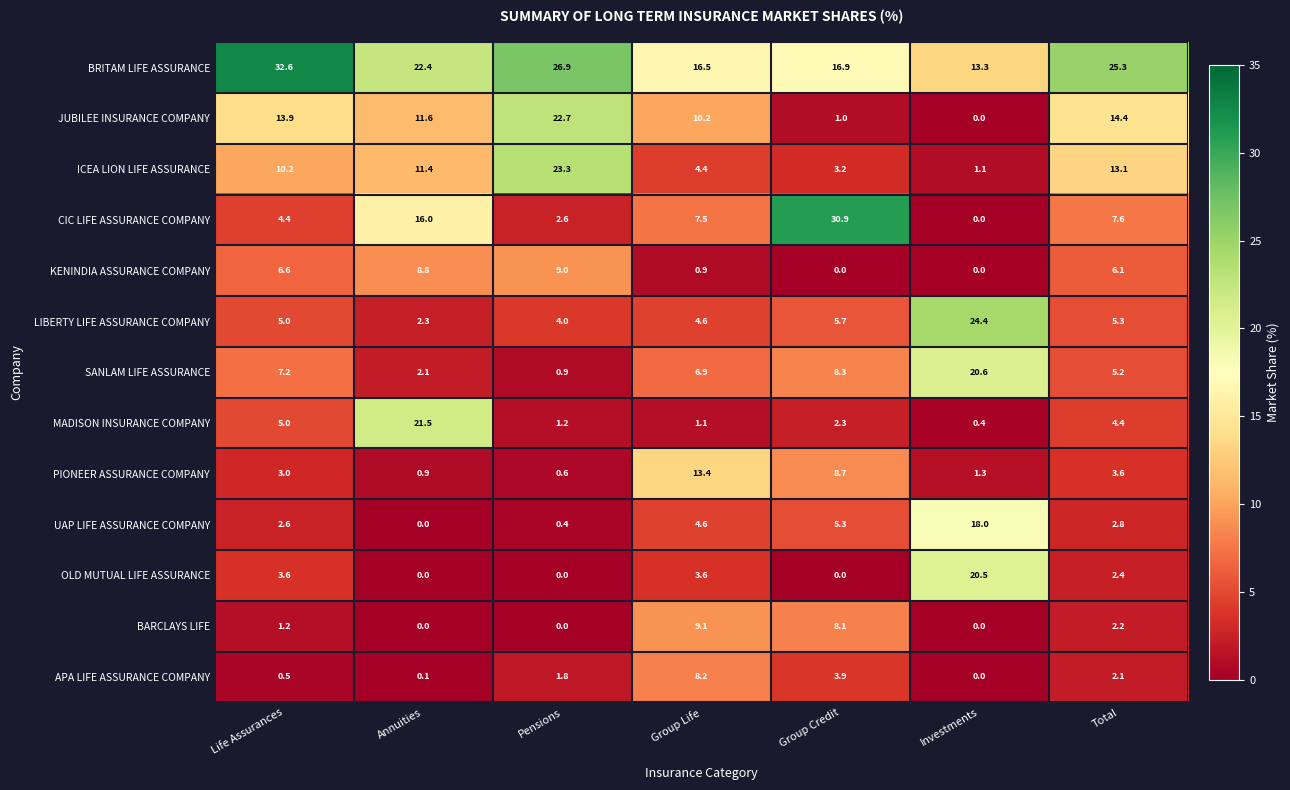

What is the maximum value shown in the chart?

32.6